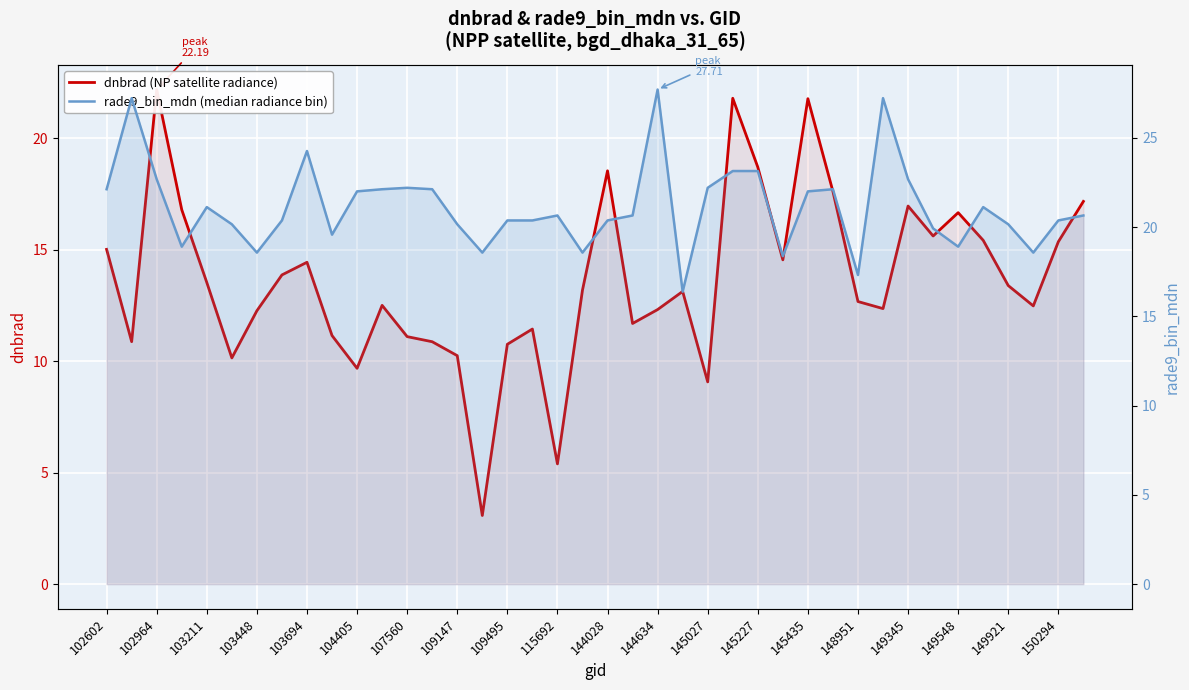

What is the maximum value shown in the chart?

27.7